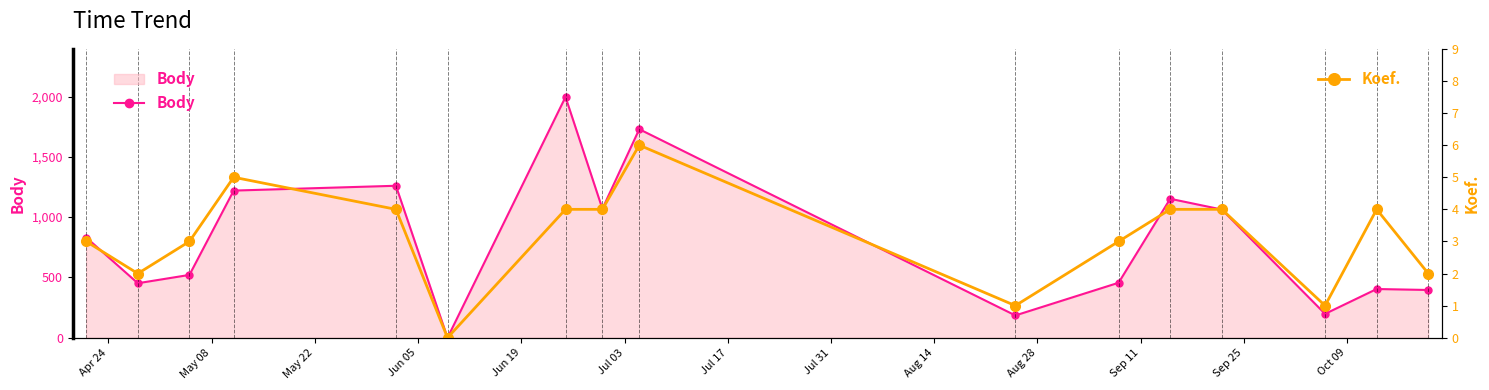

True or false: Body has more than 1 interior local peaks.

True